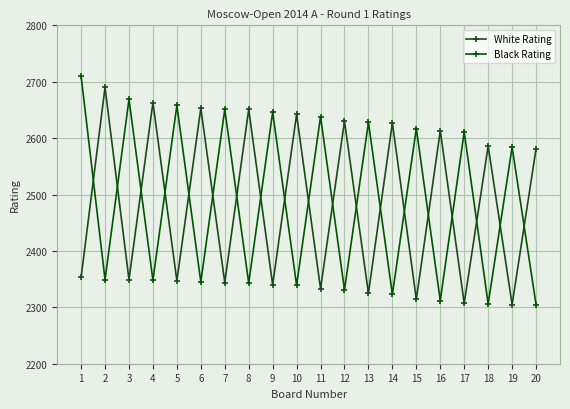

Does the chart have visible grid lines?

Yes